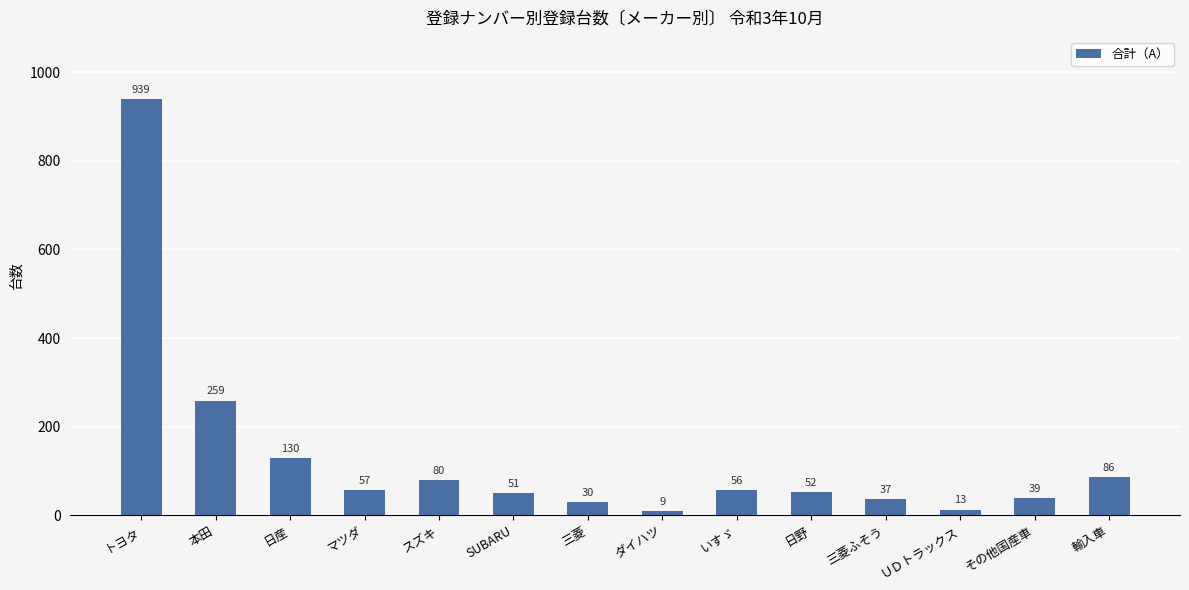

How many data points does each series have?

14